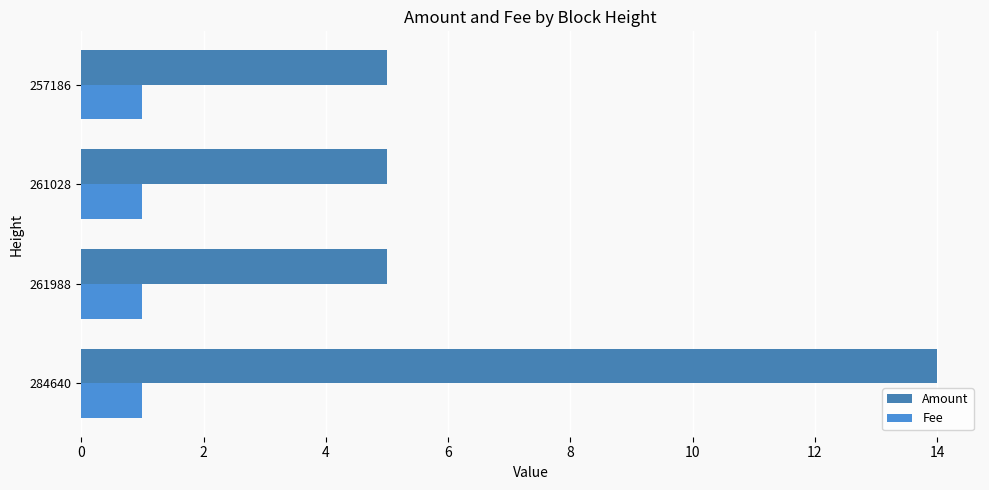

Reading left to right, list all the values displayed in this chart.

Amount: 14.0	5.0	5.0	5.0
Fee: 0.3	0.3	0.3	0.3